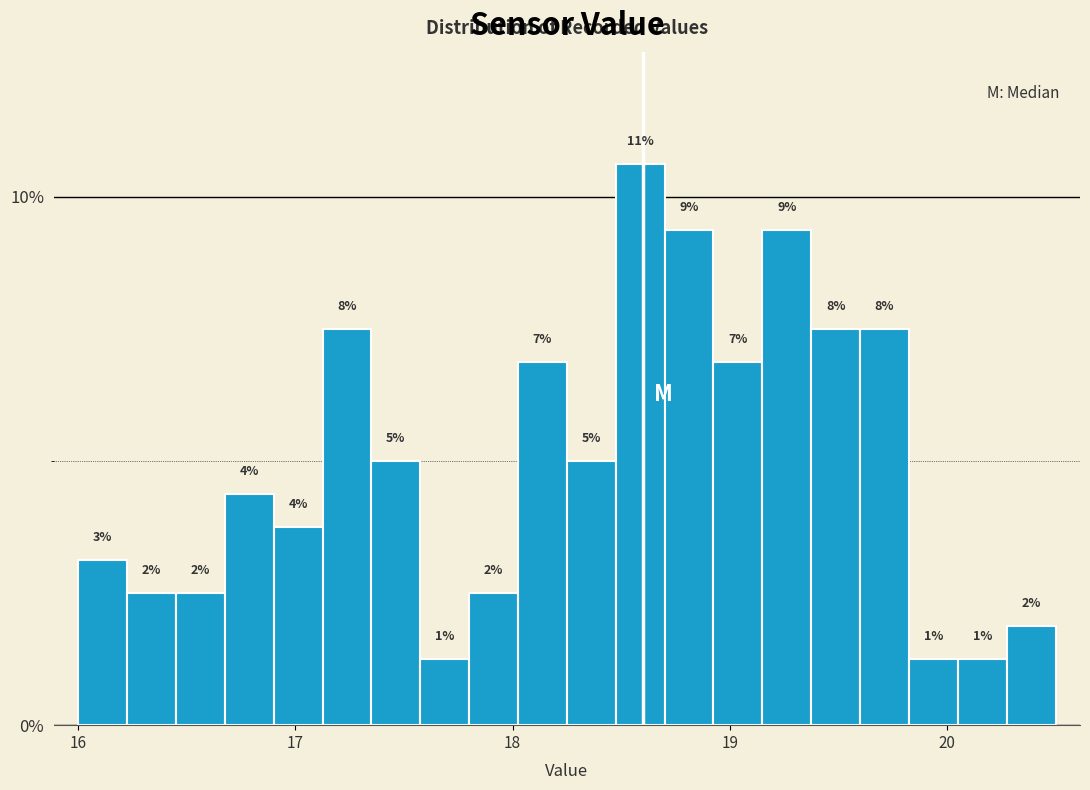

Read against the x-axis, roughly where is the centre of the tallest bar?

18.6